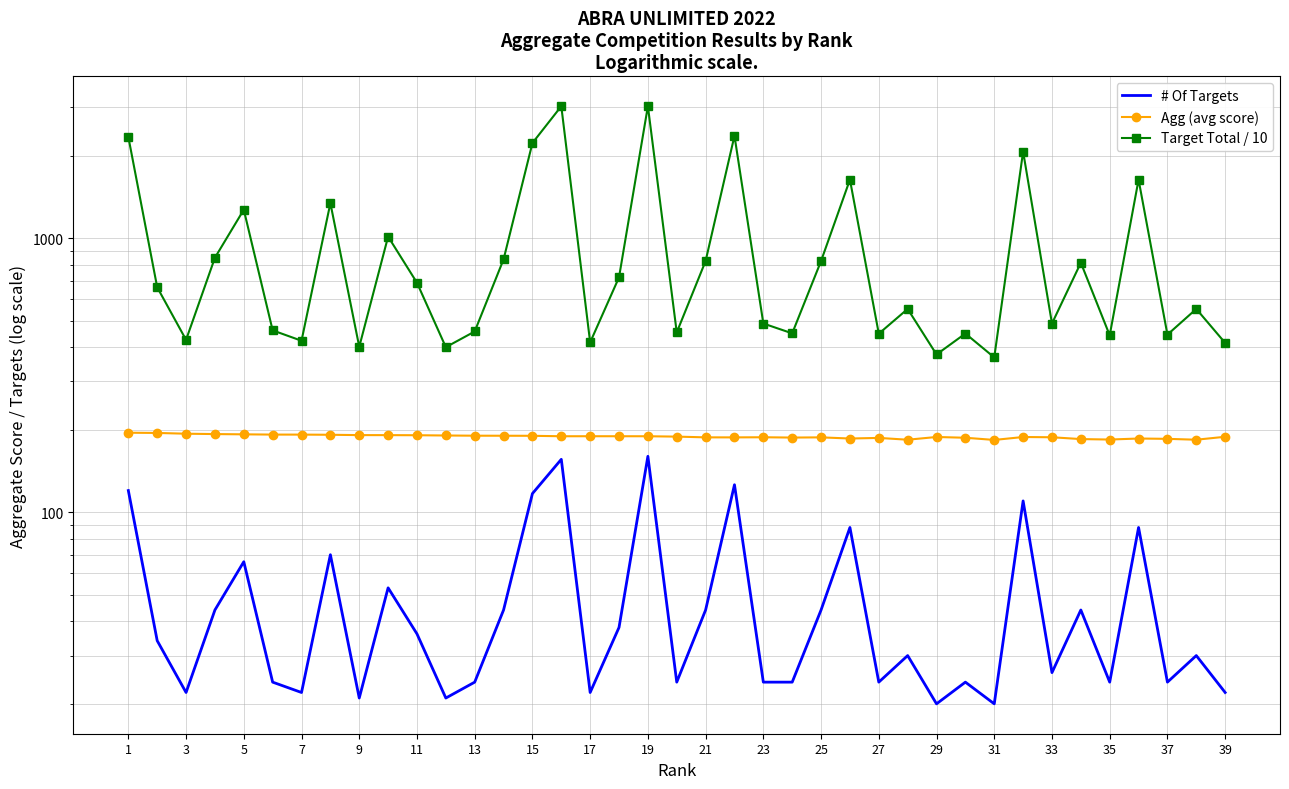

Reading left to right, extract all data points from this chart.

# Of Targets: 120.0	34.0	22.0	44.0	66.0	24.0	22.0	70.0	21.0	53.0	36.0	21.0	24.0	44.0	117.0	156.0	22.0	38.0	160.0	24.0	44.0	126.0	24.0	24.0	44.0	88.0	24.0	30.0	20.0	24.0	20.0	110.0	26.0	44.0	24.0	88.0	24.0	30.0	22.0
Agg (avg score): 195.1	194.7	193.5	192.9	192.4	192.0	192.0	191.7	191.2	191.2	191.0	190.6	190.2	190.2	190.1	189.4	189.4	189.4	189.4	188.8	187.6	187.6	187.8	187.3	187.6	185.8	186.8	183.9	188.2	187.0	183.6	188.2	187.8	184.9	184.2	185.8	185.3	183.9	188.5
Target Total / 10: 2340.9	662.0	425.6	848.6	1270.1	460.9	422.4	1342.2	401.5	1013.1	687.6	400.2	456.6	836.8	2224.0	3029.9	416.7	719.7	3029.9	453.1	825.5	2363.4	488.2	449.5	825.5	1635.0	448.2	551.8	376.4	448.8	367.2	2069.7	488.2	813.7	442.1	1635.0	444.7	551.8	414.8